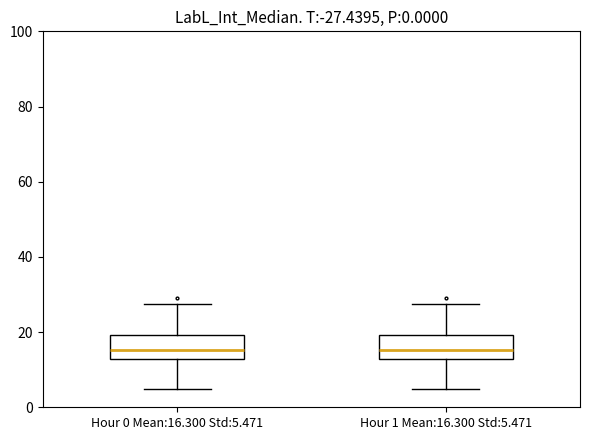

Where does the median line of the box for Hour 0 Mean:16.300 Std:5.471 sit on the y-axis? The values are not printed on the chart, so give them approximately, as read against the axis.

16